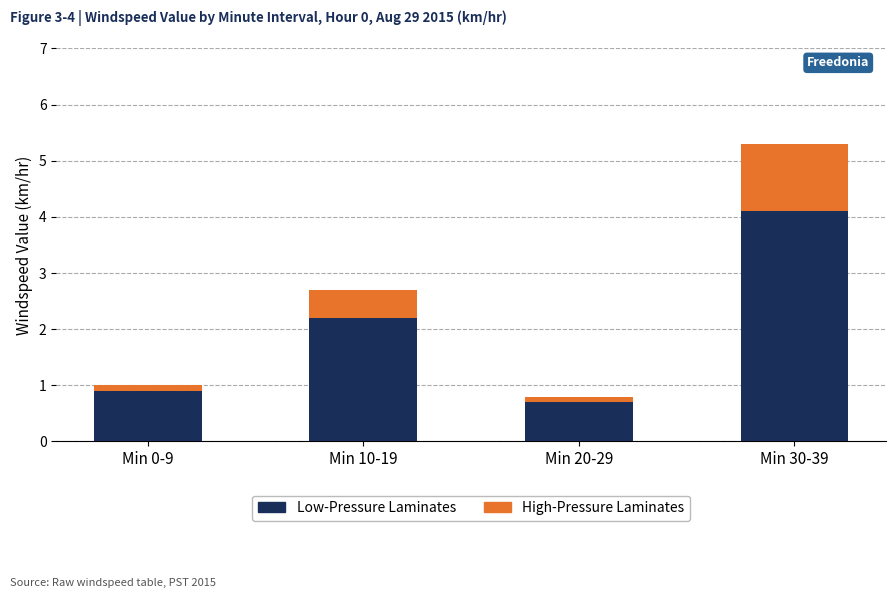

What is the difference between the maximum and minimum values in the Low-Pressure Laminates series?

3.4